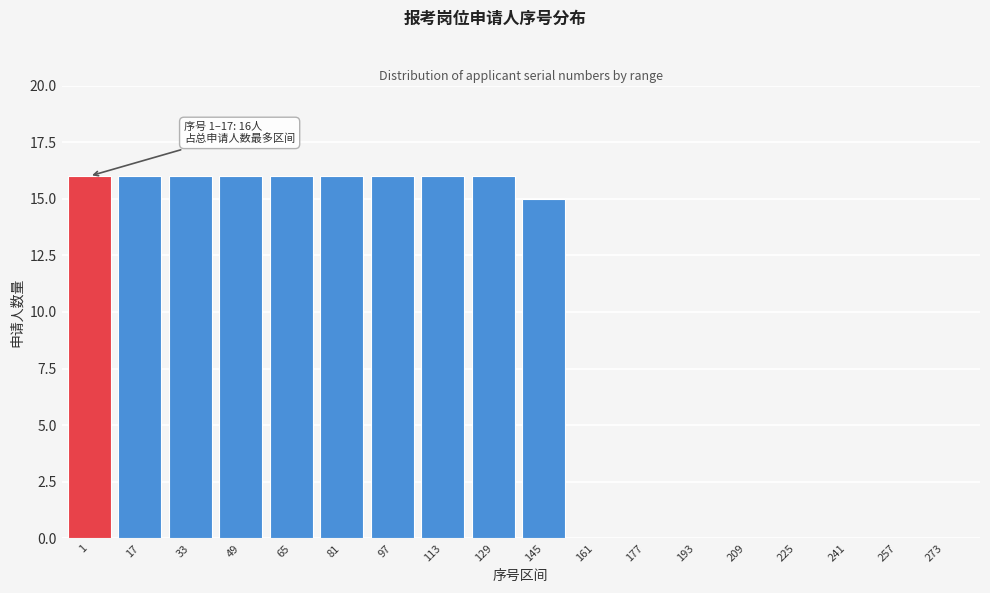

Reading left to right, list all the values displayed in this chart.

1=16	17=16	33=16	49=16	65=16	81=16	97=16	113=16	129=16	145=15	161=0	177=0	193=0	209=0	225=0	241=0	257=0	273=0